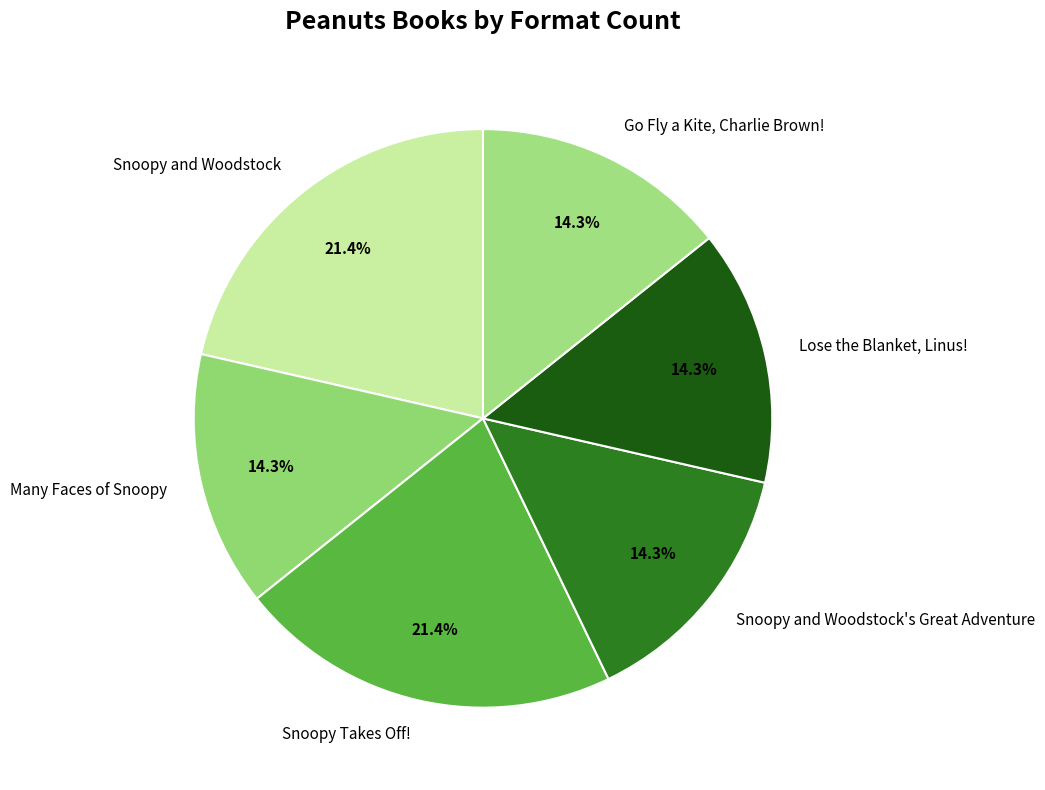

To the nearest percent, what portion does Go Fly a Kite, Charlie Brown! represent?

14%